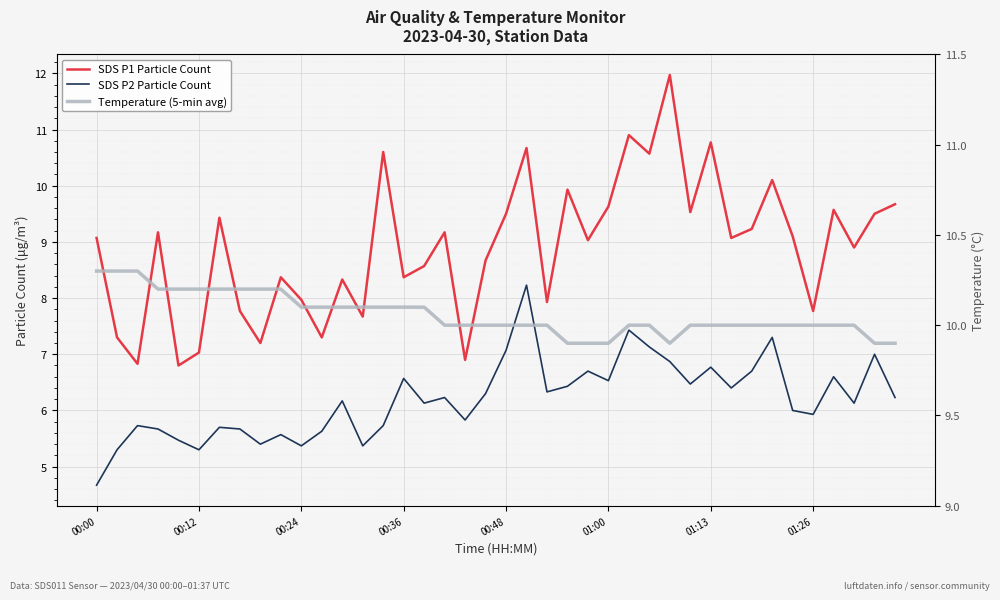

The SDS P1 Particle Count series shows 9.5 at 38. True or false?

True